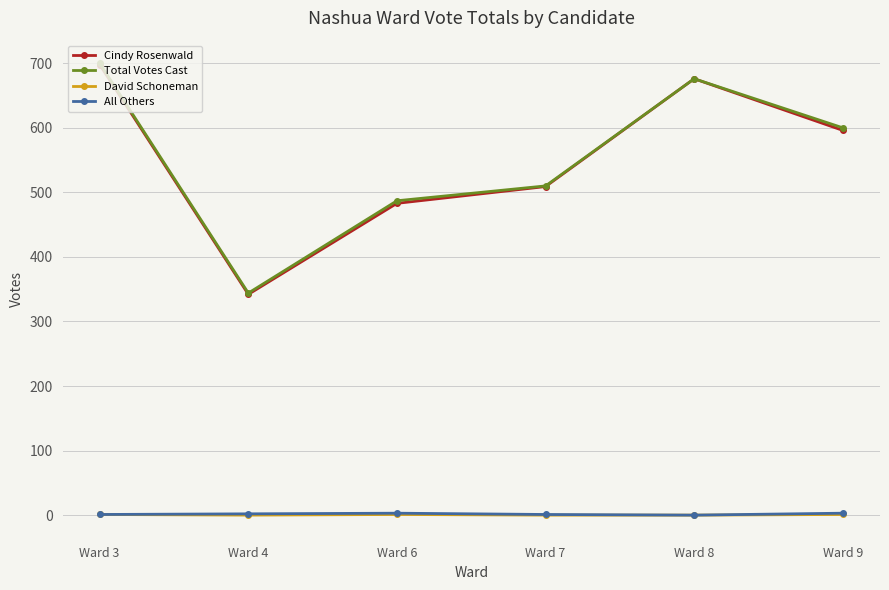

List the labels in order of Total Votes Cast value, largest first.

Ward 3, Ward 8, Ward 9, Ward 7, Ward 6, Ward 4